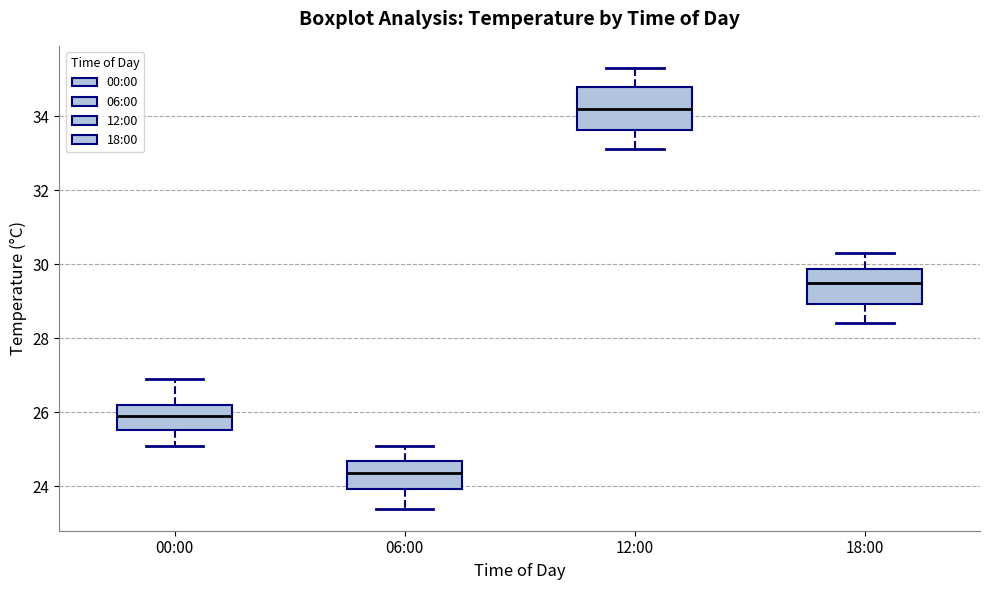

Reading left to right, read every box against the y-axis: the position of its median line, the range the box covers, and the ends of its whiskers. The values are not printed on the chart, so give them approximately, as read against the axis.

00:00: median 26.0, box 25.6 to 26.2, whiskers 25.2 to 27.0
06:00: median 24.4, box 24.0 to 24.8, whiskers 23.4 to 25.2
12:00: median 34.2, box 33.6 to 34.8, whiskers 33.2 to 35.4
18:00: median 29.6, box 29.0 to 29.8, whiskers 28.4 to 30.4